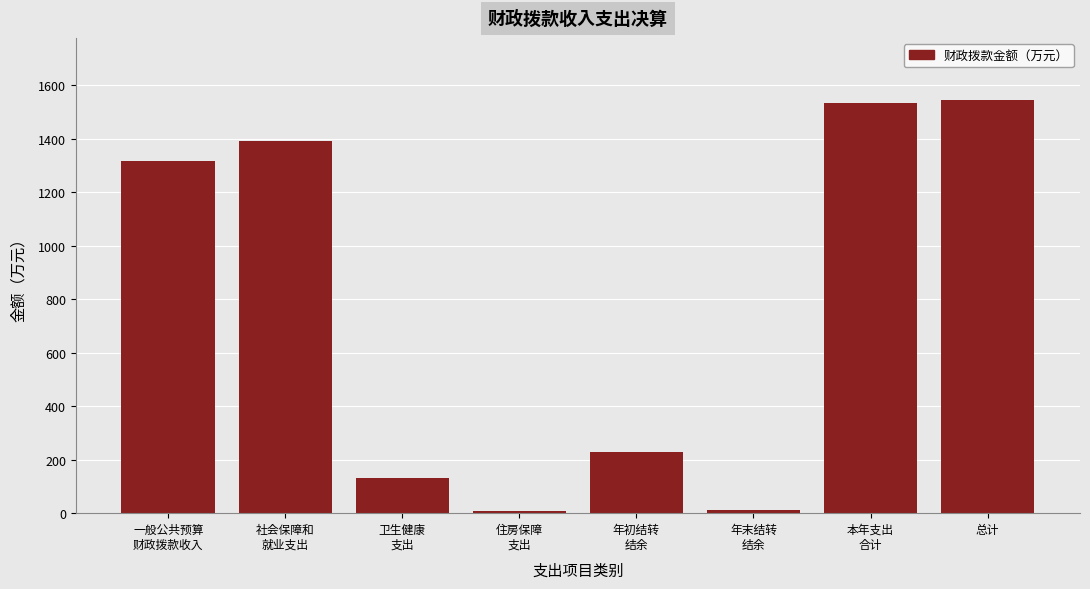

What is the sum of all values?

6167.0